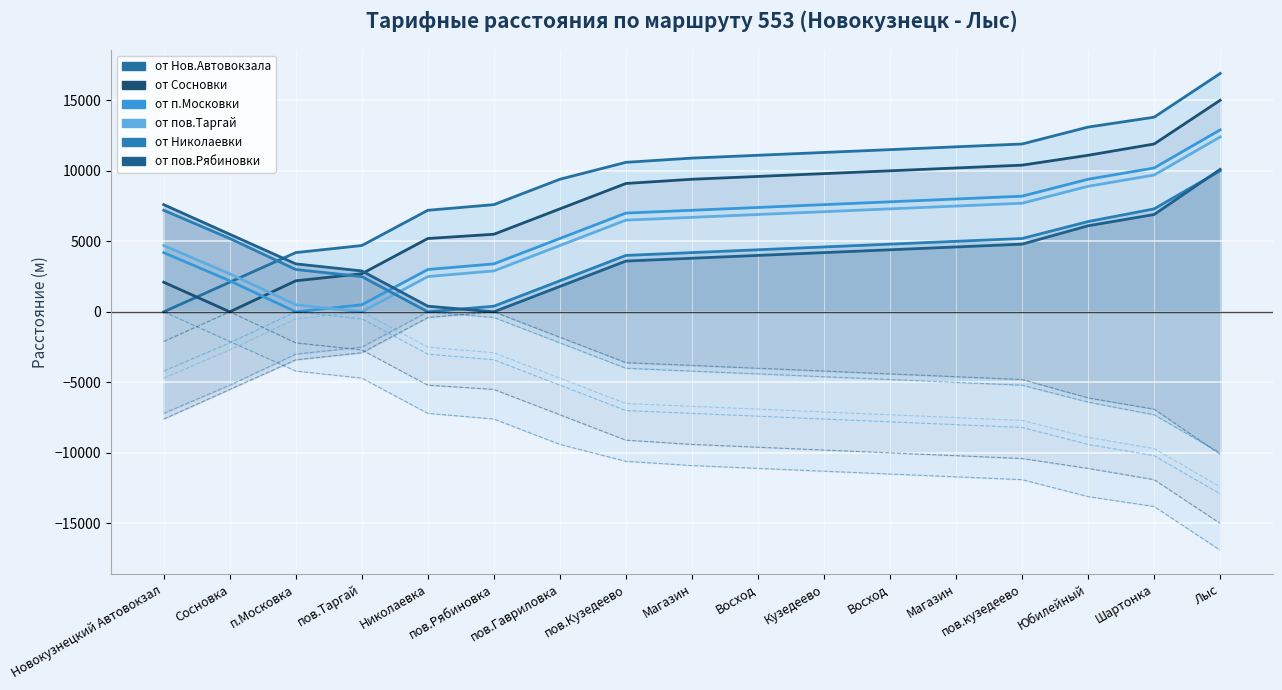

True or false: от Нов.Автовокзала and от Николаевки intersect in this chart.

True